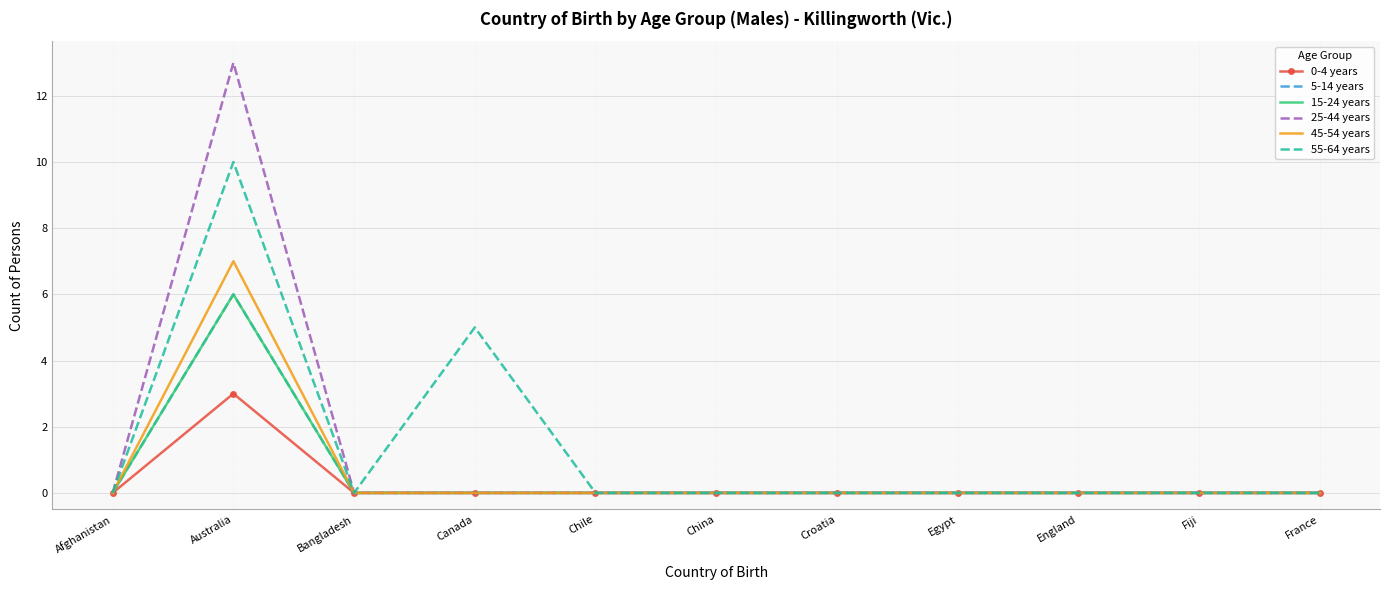

Reading left to right, list all the values displayed in this chart.

0-4 years: Afghanistan=0	Australia=3	Bangladesh=0	Canada=0	Chile=0	China=0	Croatia=0	Egypt=0	England=0	Fiji=0	France=0
5-14 years: Afghanistan=0	Australia=6	Bangladesh=0	Canada=0	Chile=0	China=0	Croatia=0	Egypt=0	England=0	Fiji=0	France=0
15-24 years: Afghanistan=0	Australia=6	Bangladesh=0	Canada=0	Chile=0	China=0	Croatia=0	Egypt=0	England=0	Fiji=0	France=0
25-44 years: Afghanistan=0	Australia=13	Bangladesh=0	Canada=0	Chile=0	China=0	Croatia=0	Egypt=0	England=0	Fiji=0	France=0
45-54 years: Afghanistan=0	Australia=7	Bangladesh=0	Canada=0	Chile=0	China=0	Croatia=0	Egypt=0	England=0	Fiji=0	France=0
55-64 years: Afghanistan=0	Australia=10	Bangladesh=0	Canada=5	Chile=0	China=0	Croatia=0	Egypt=0	England=0	Fiji=0	France=0